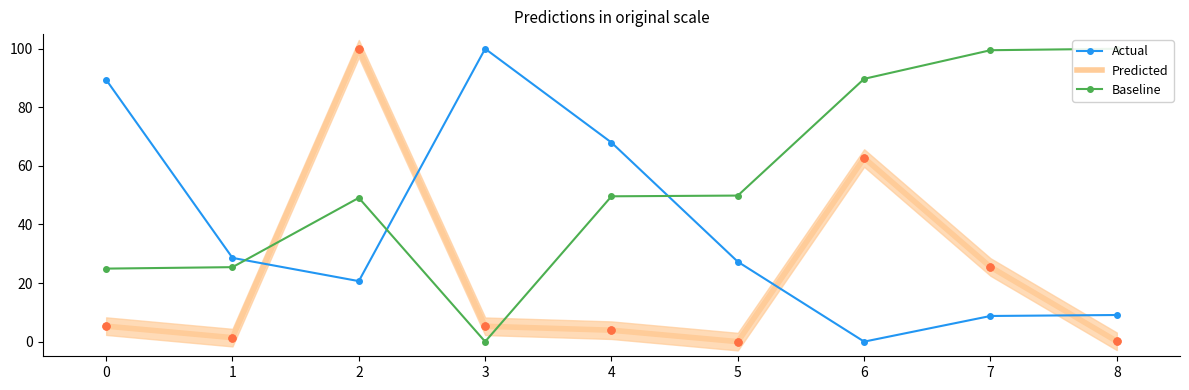

How many lines are shown in the chart?

3